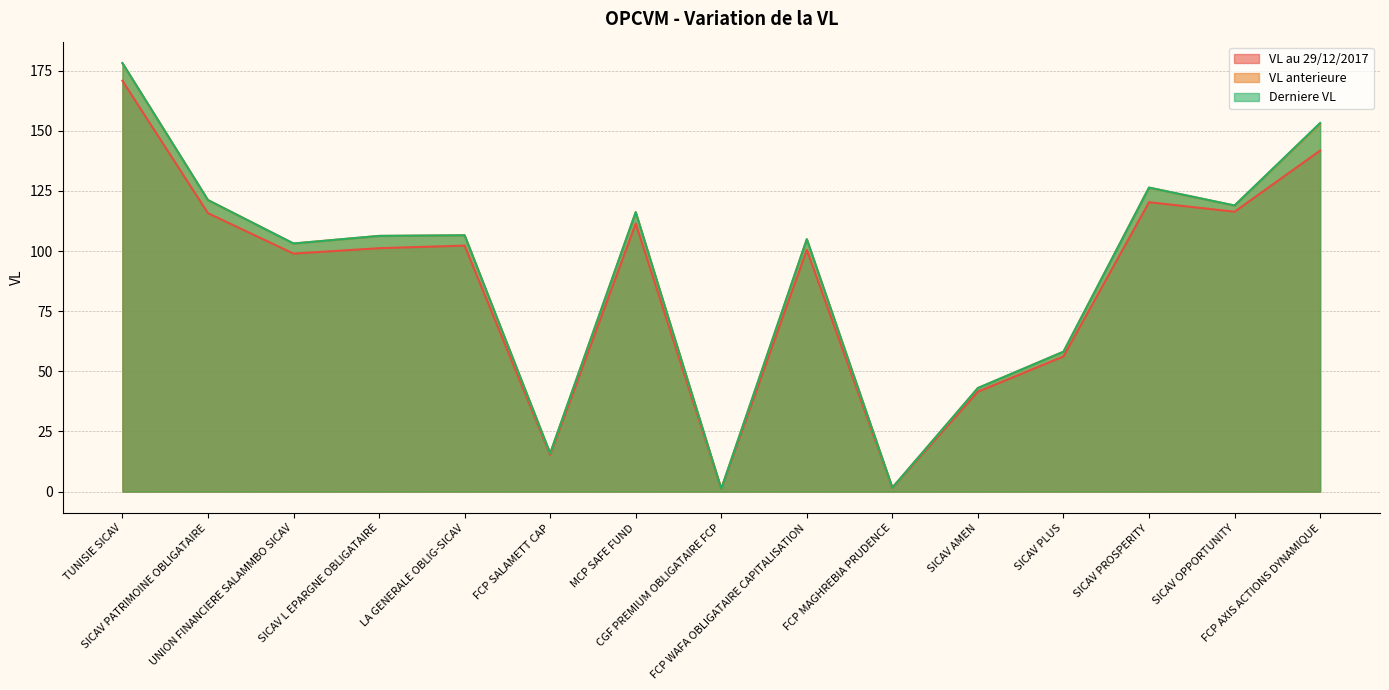

How many lines are shown in the chart?

3